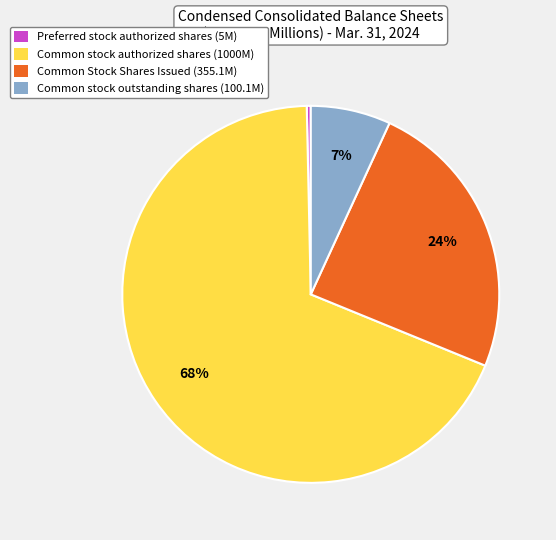

What is the largest slice in the pie chart?

Common stock authorized shares (1000M)